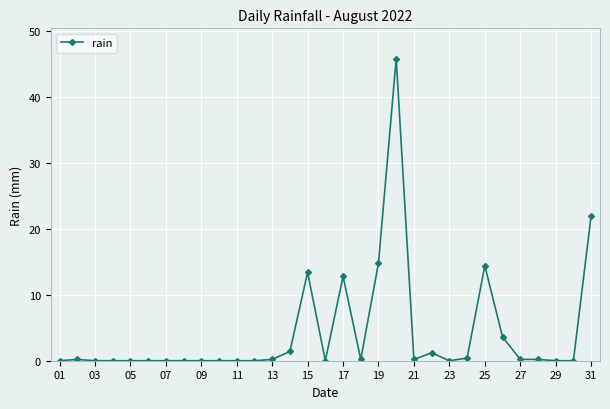

What is the difference between the maximum and minimum values?

45.8